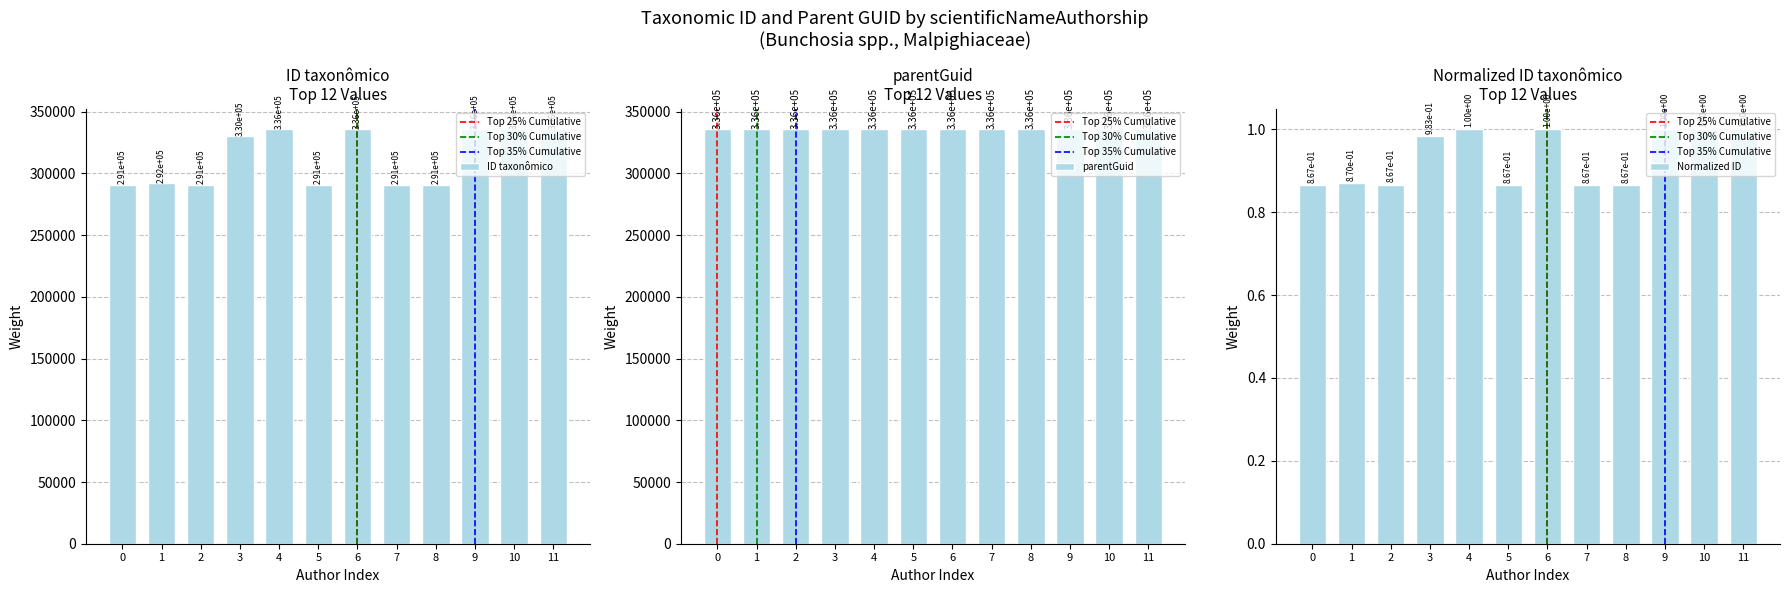

The chart shows a value of 290954 at 8. True or false?

True